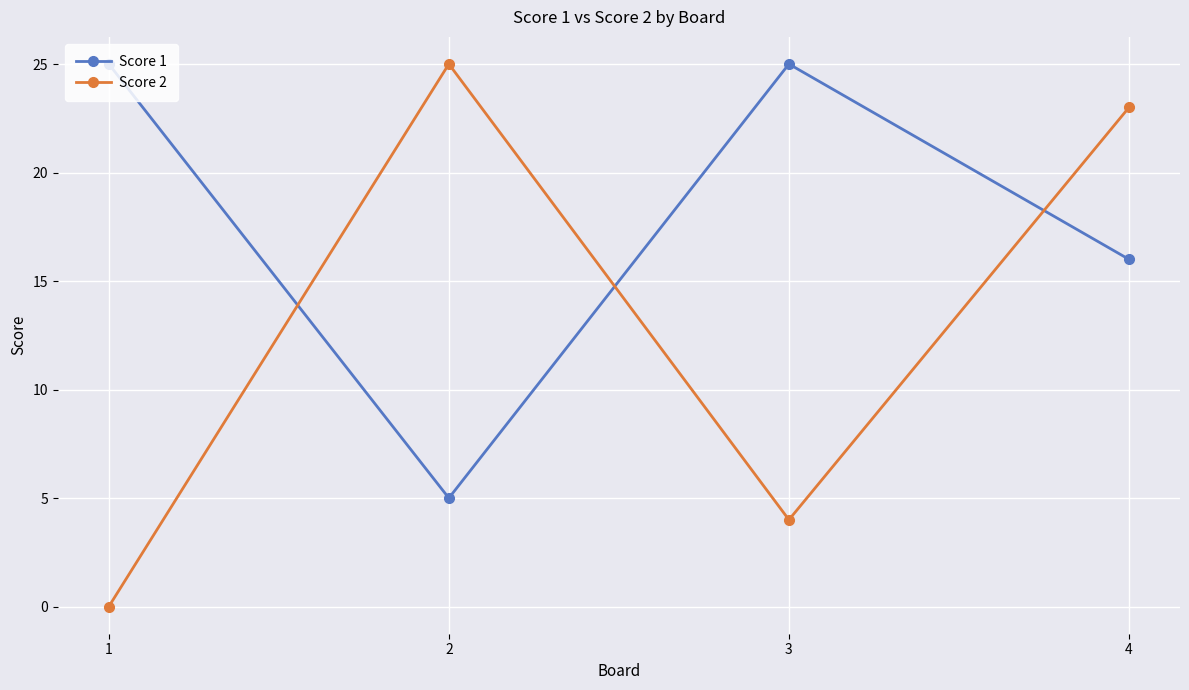

True or false: Score 1 and Score 2 cross at least once.

True